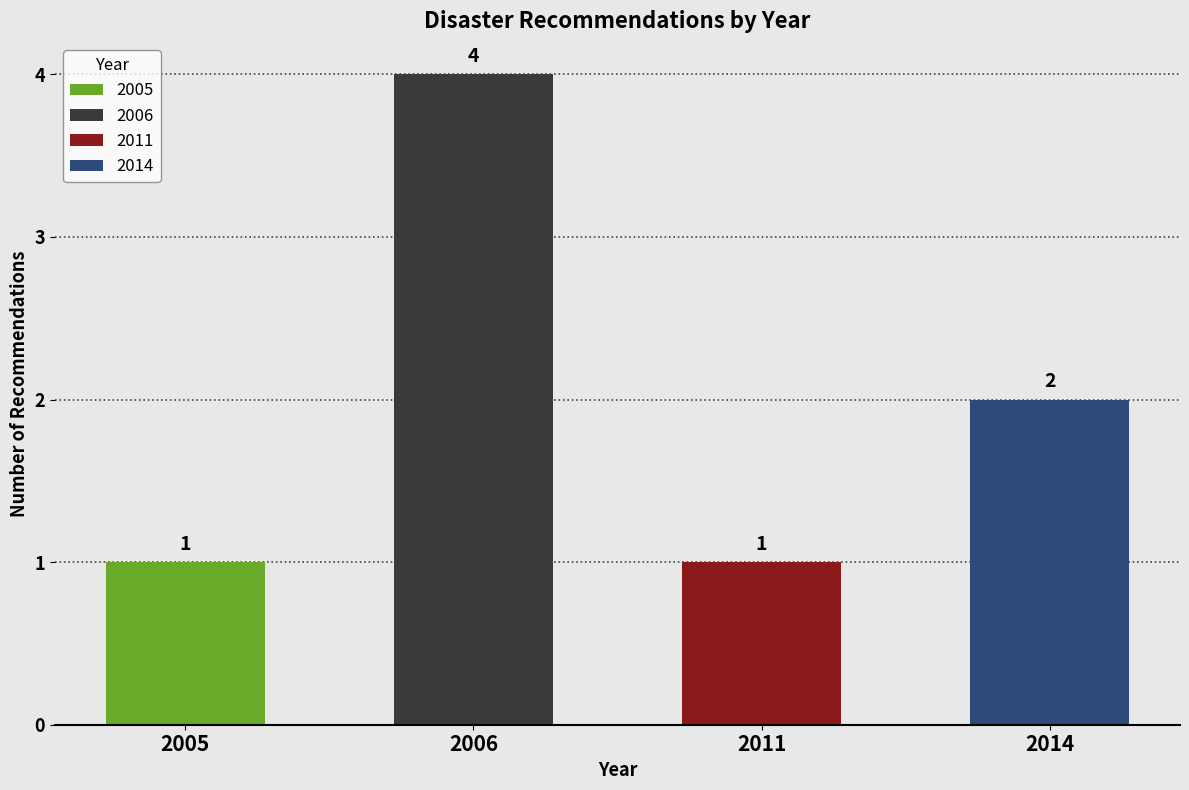

At which label is the value closest to 2?

2014